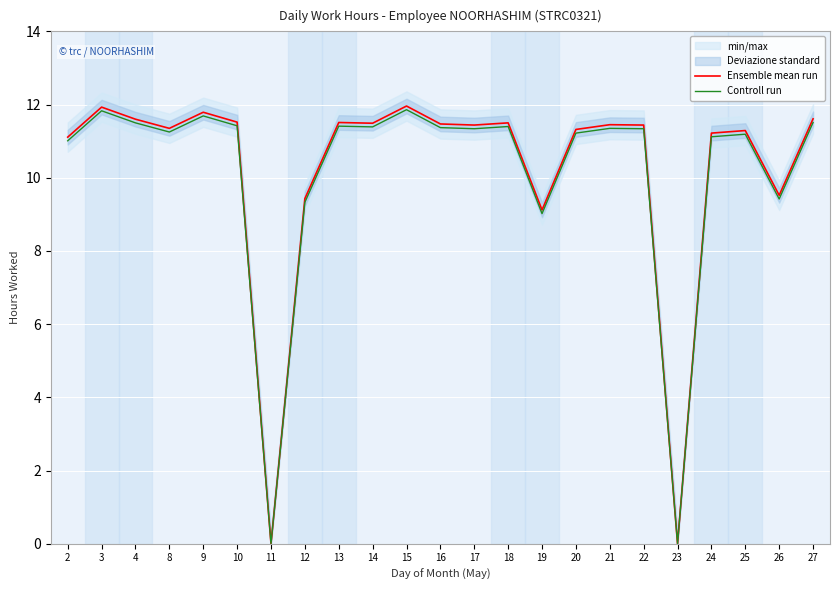

Which has a higher value, 13 or 17?

13